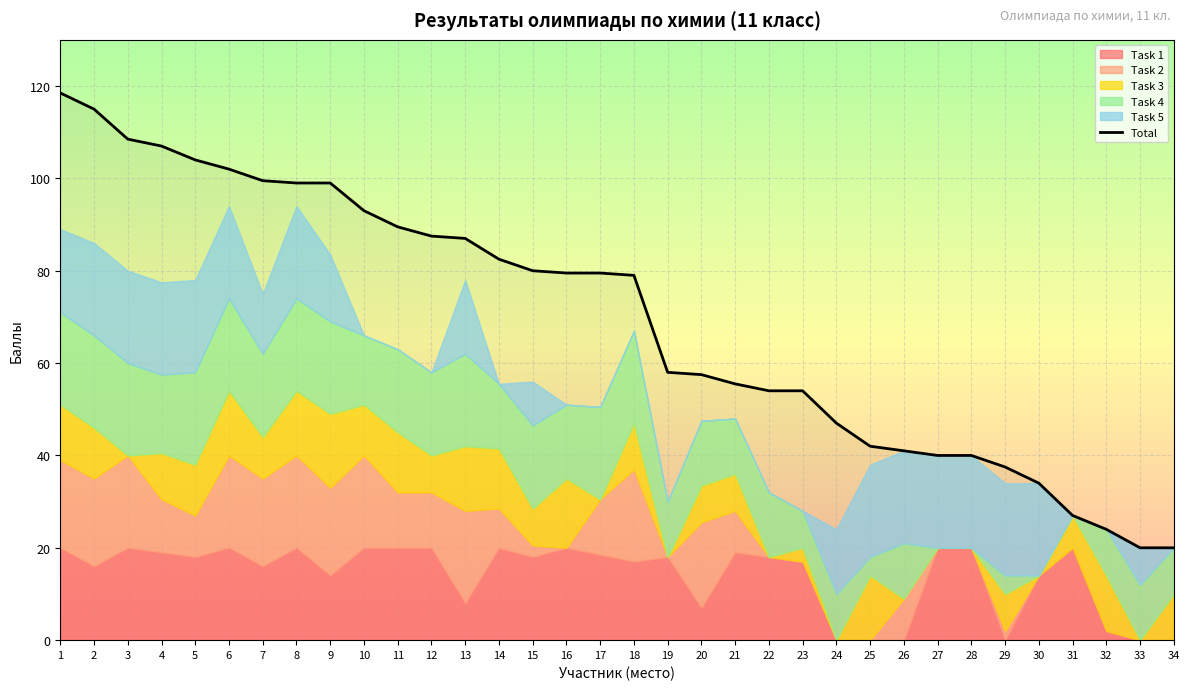

How many lines are shown in the chart?

1